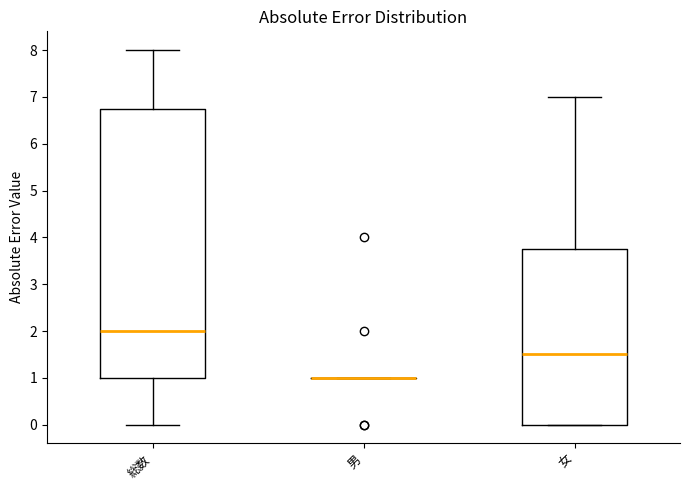

Where does the median line of the box for 総数 sit on the y-axis? The values are not printed on the chart, so give them approximately, as read against the axis.

2.0